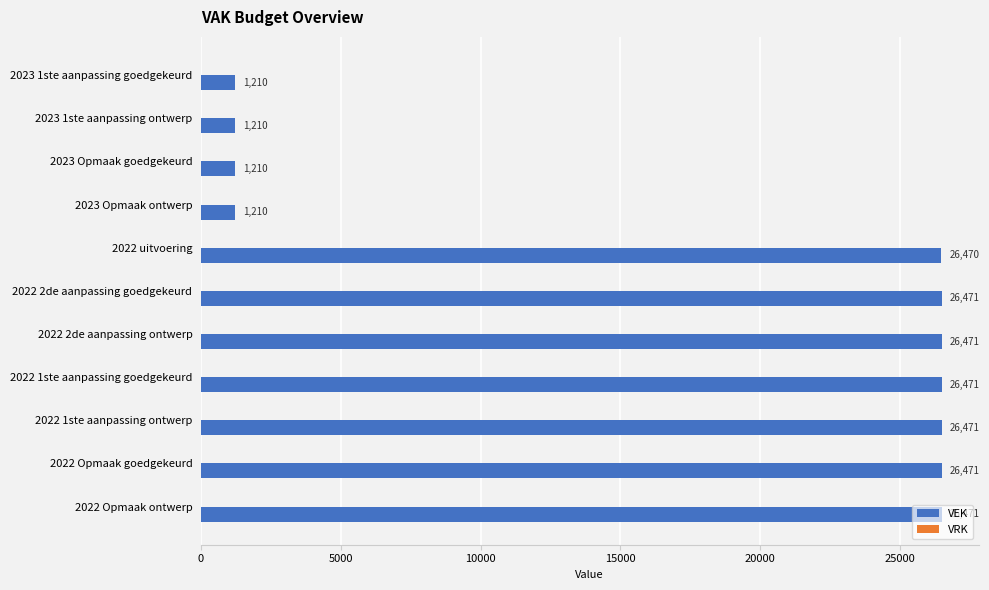

What is the approximate value at 2022 1ste aanpassing goedgekeurd, to the nearest 10?

26470